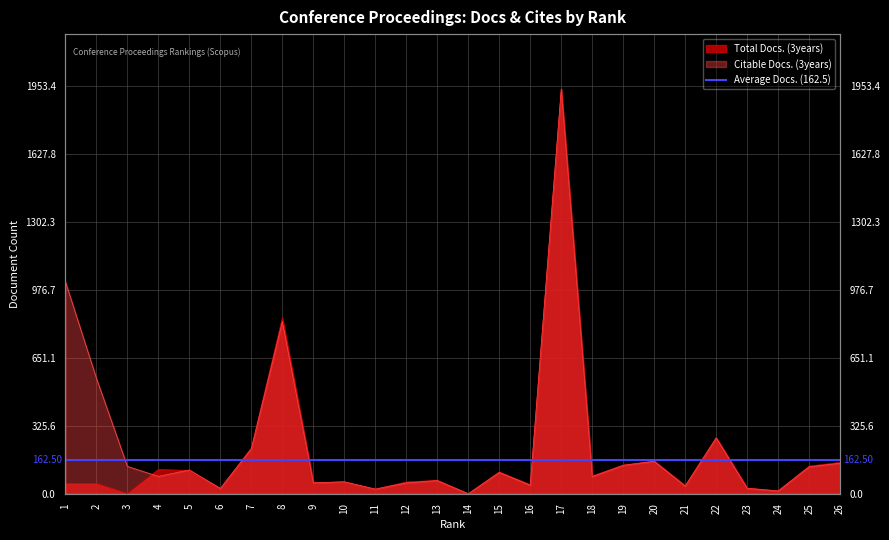

List the series in order of their peak value, highest first.

Total Docs. (3years), Citable Docs. (3years)